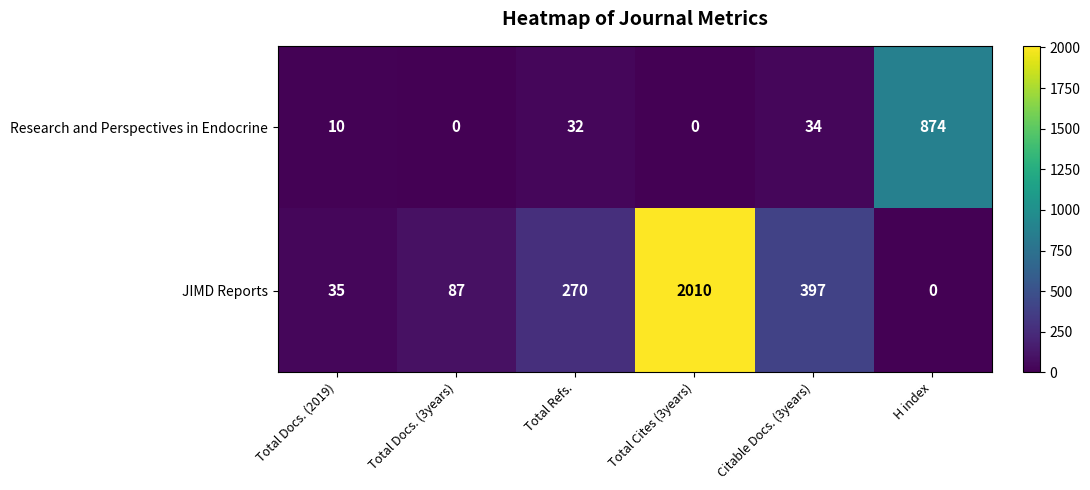

How many categories are shown in the chart?

6